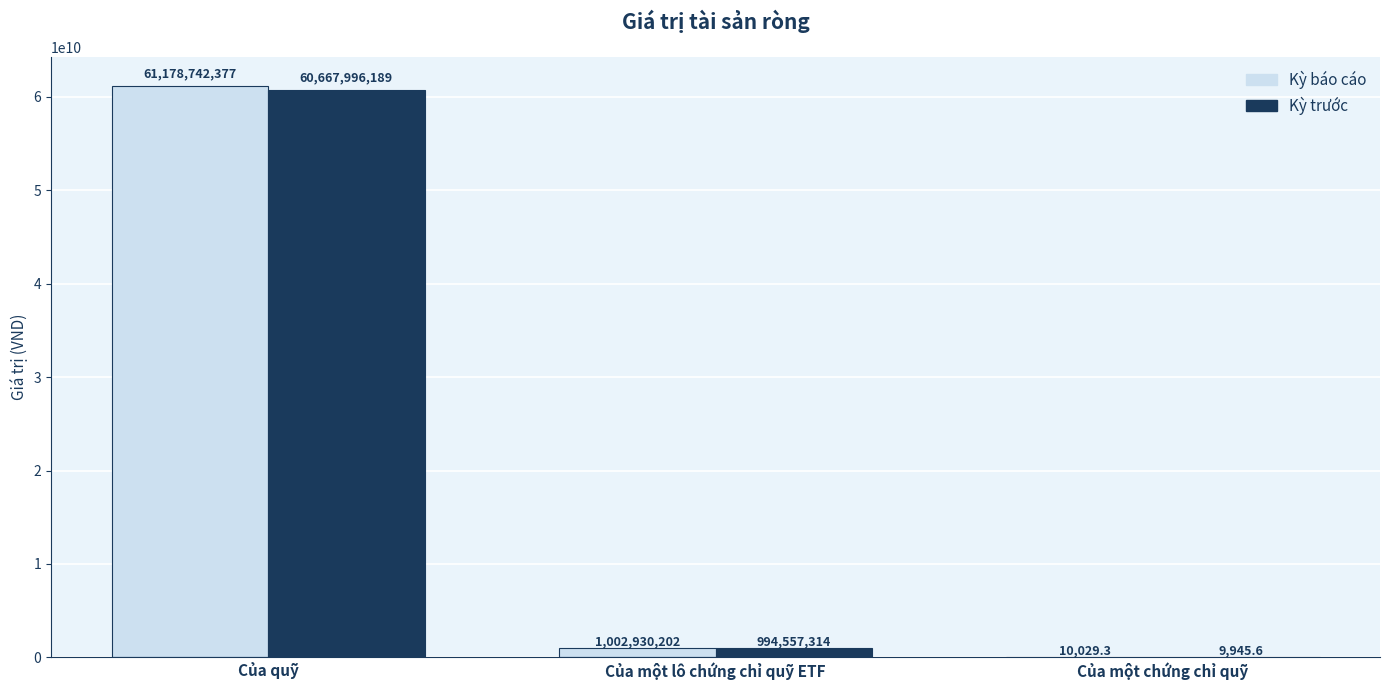

Are the bars grouped side by side (vs. stacked)?

Yes